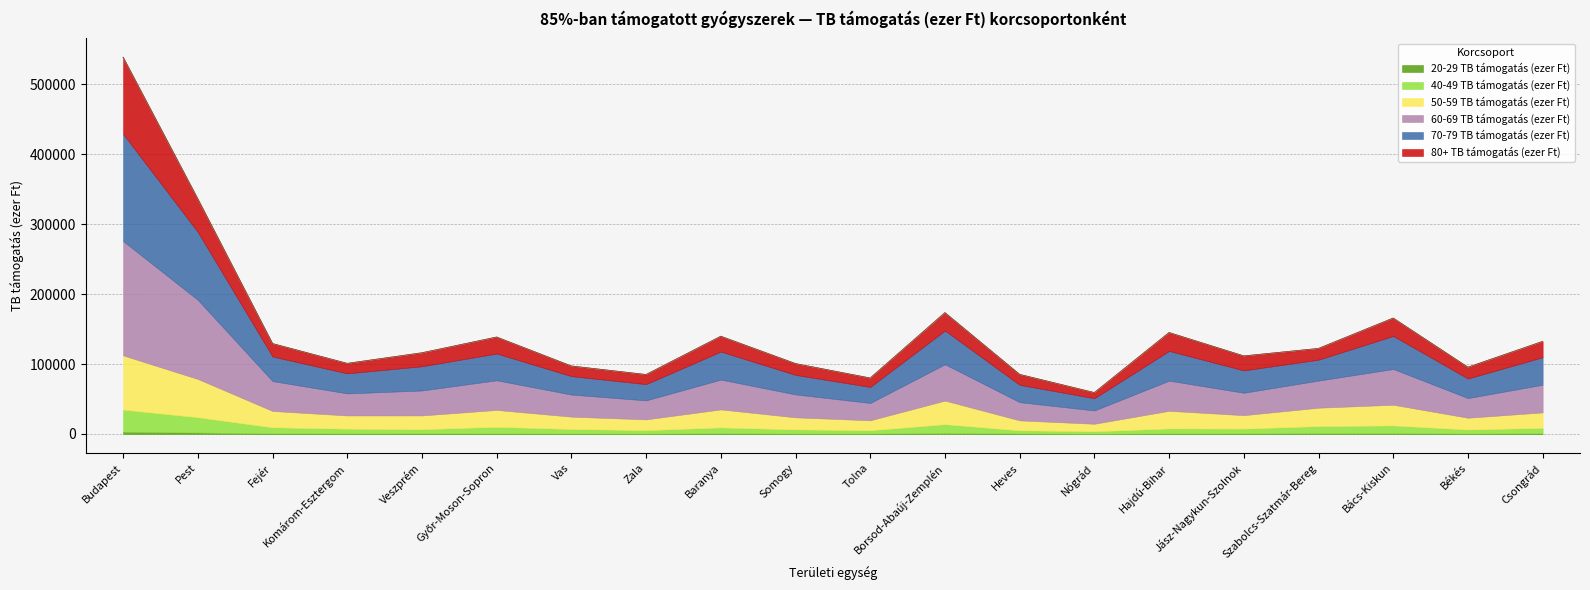

True or false: 70-79 TB támogatás (ezer Ft) and 80+ TB támogatás (ezer Ft) cross at least once.

False